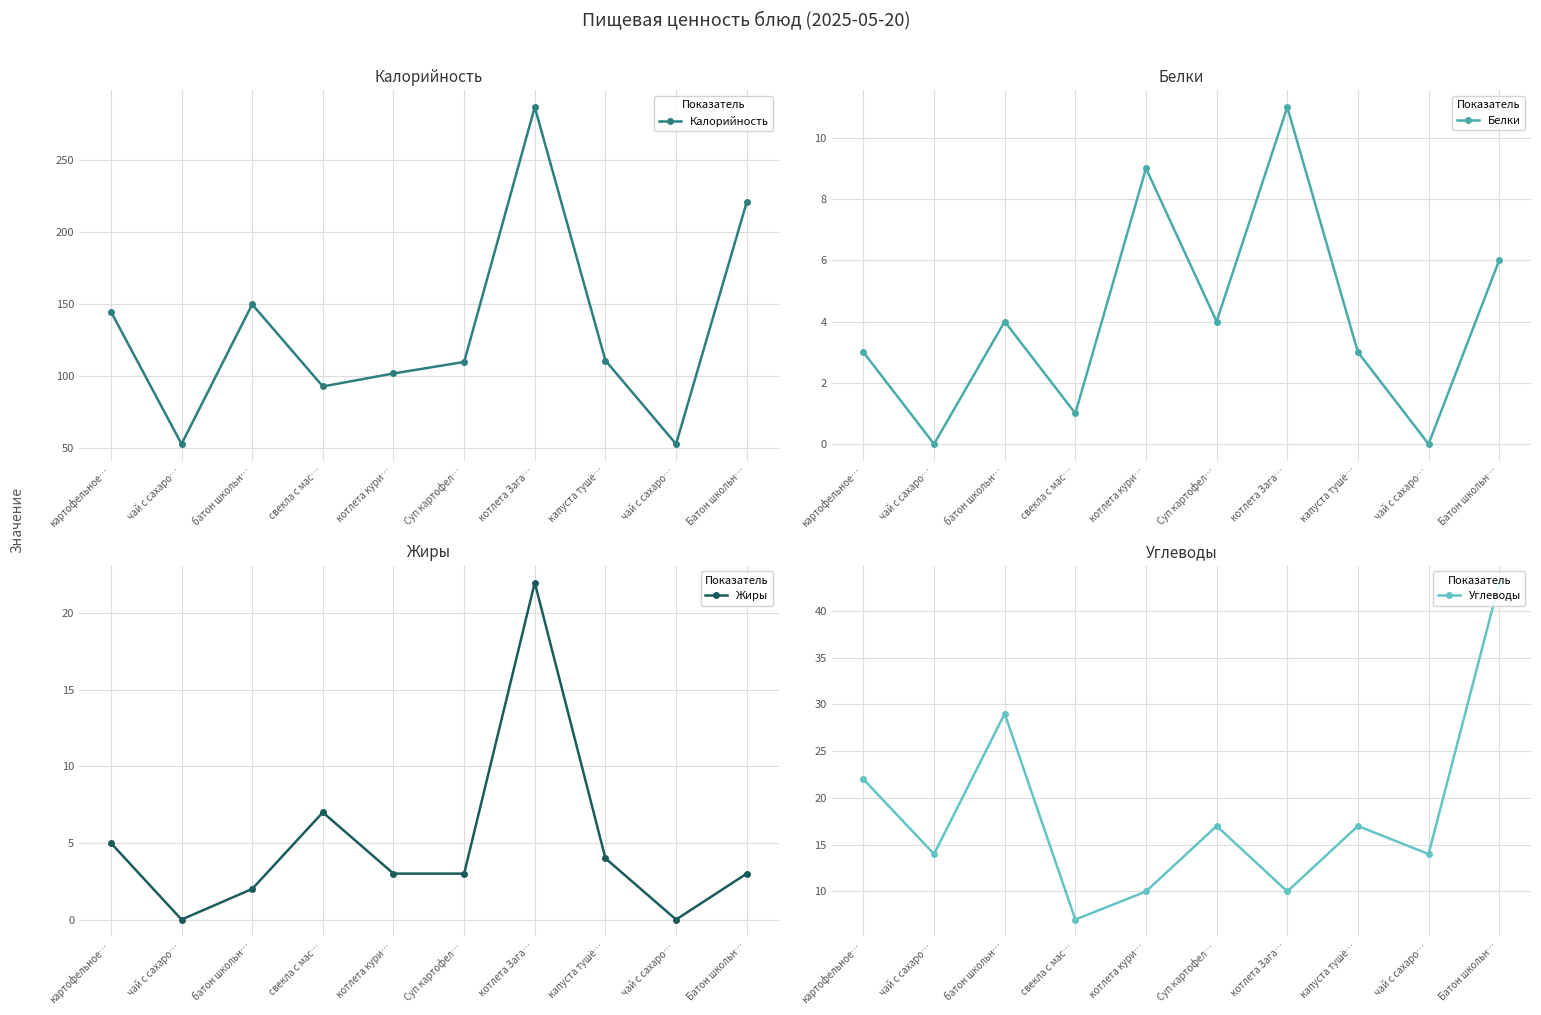

What is the approximate value of Жиры at Суп картофел…, to the nearest 5?

5